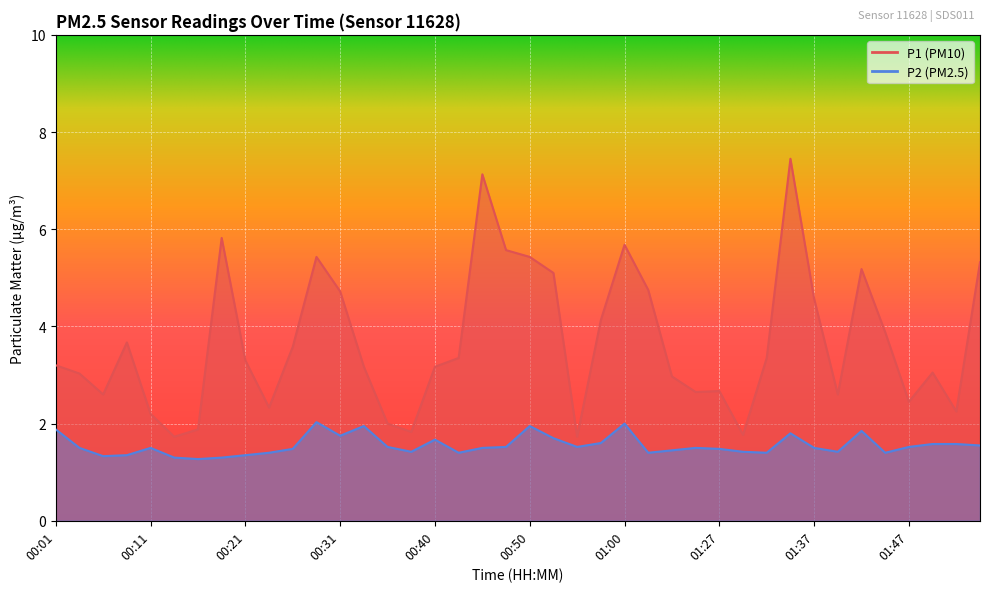

How many data points does each series have?

40